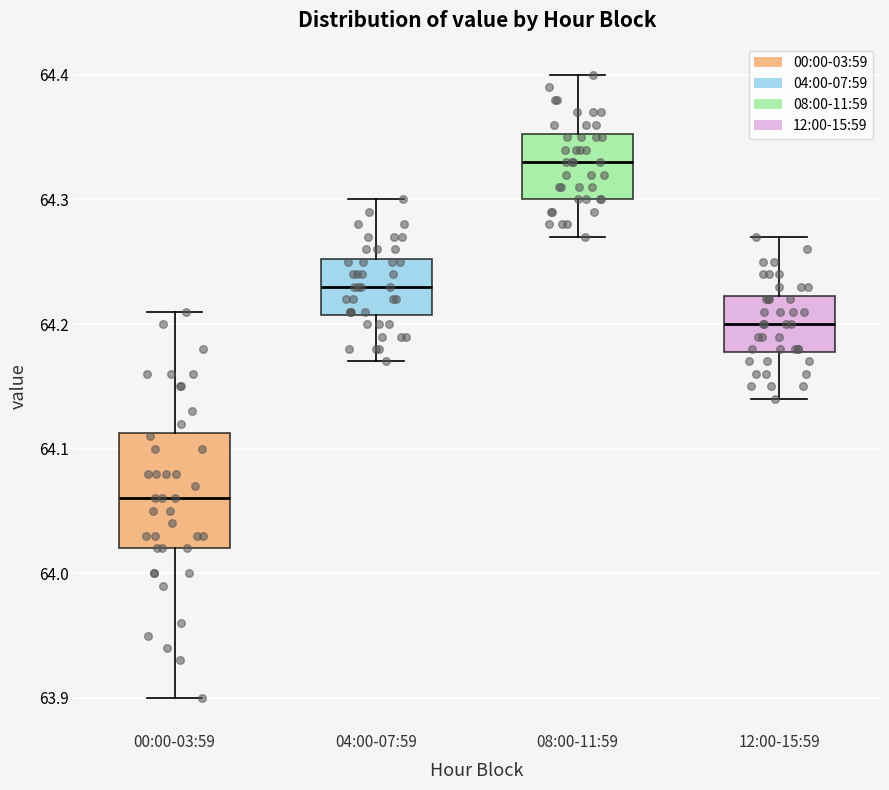

Reading left to right, transcribe this box plot: for each box, give where its median line is, the range the box spans, and where its two whiskers end, as read against the y-axis. The values are not printed on the chart, so give them approximately, as read against the axis.

00:00-03:59: median 64.06, box 64.02 to 64.11, whiskers 63.90 to 64.21
04:00-07:59: median 64.23, box 64.21 to 64.25, whiskers 64.17 to 64.30
08:00-11:59: median 64.33, box 64.30 to 64.35, whiskers 64.27 to 64.40
12:00-15:59: median 64.20, box 64.18 to 64.22, whiskers 64.14 to 64.27